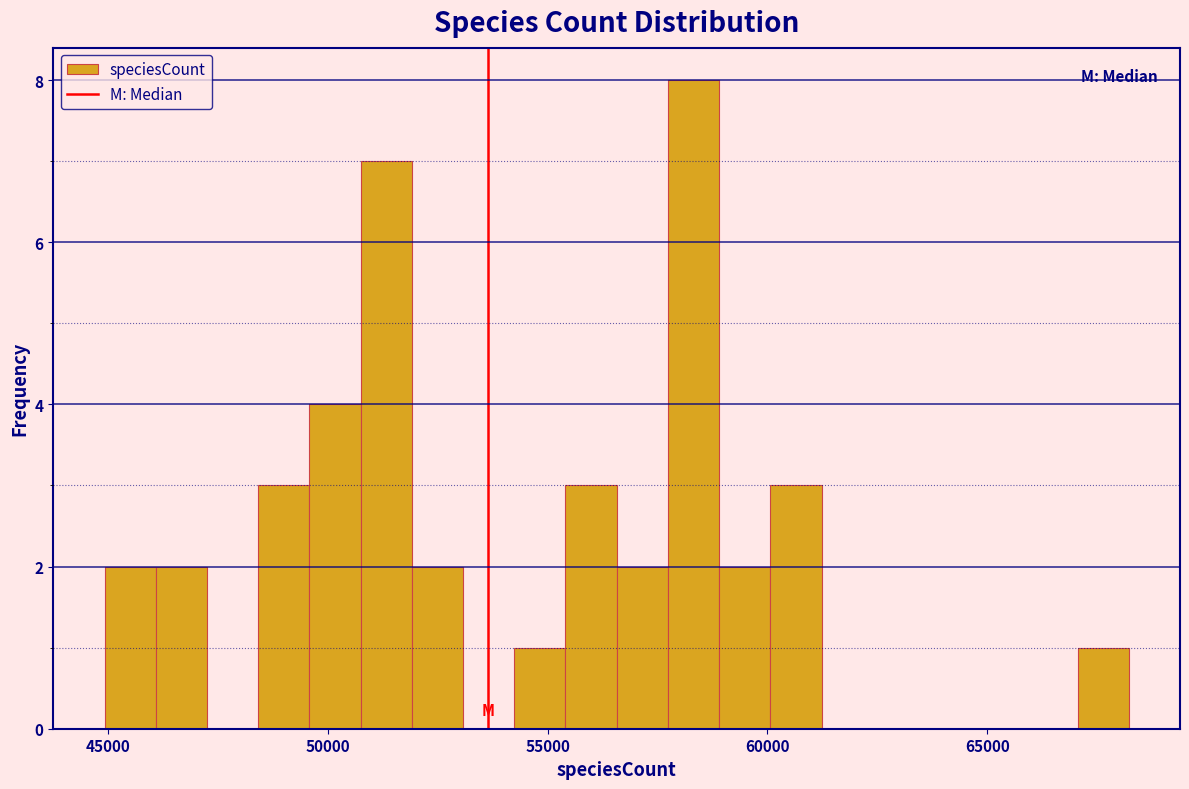

Around what value on the x-axis is the tallest bar? Give the approximate position of its centre, as read against the axis.

58500